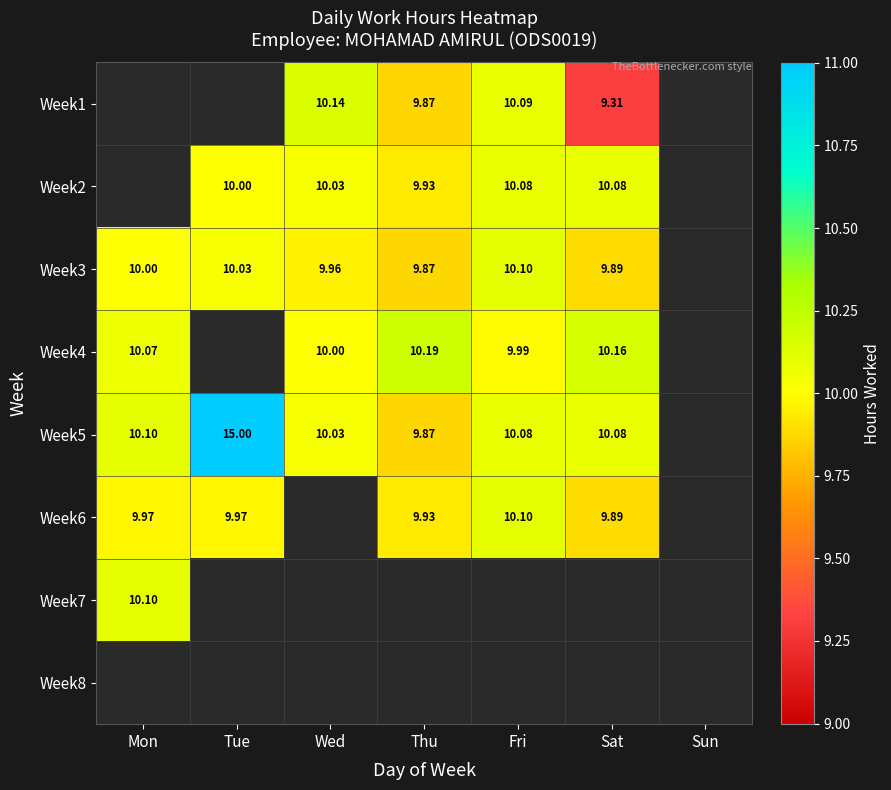

Which category has the lowest value across all series?

Sat